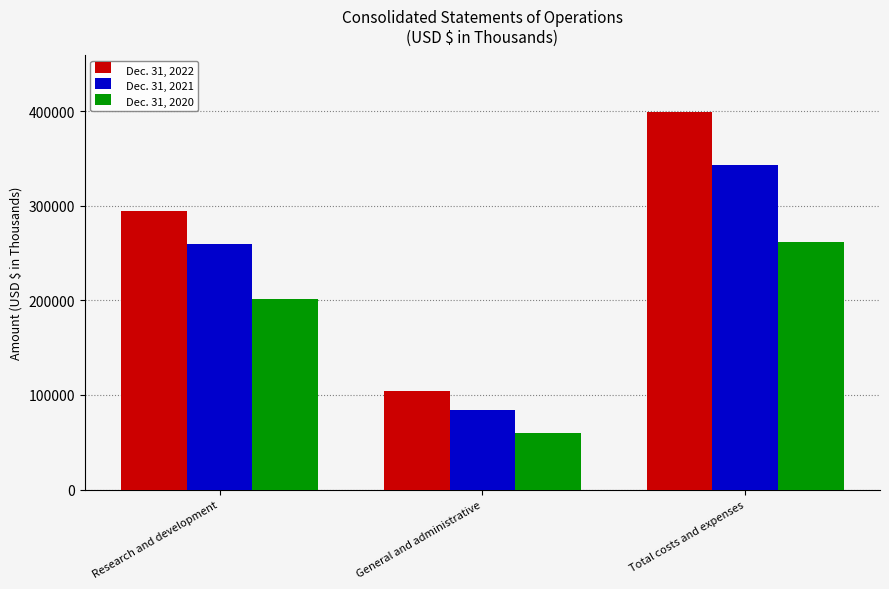

Which series has the largest range (max minus min)?

Dec. 31, 2022